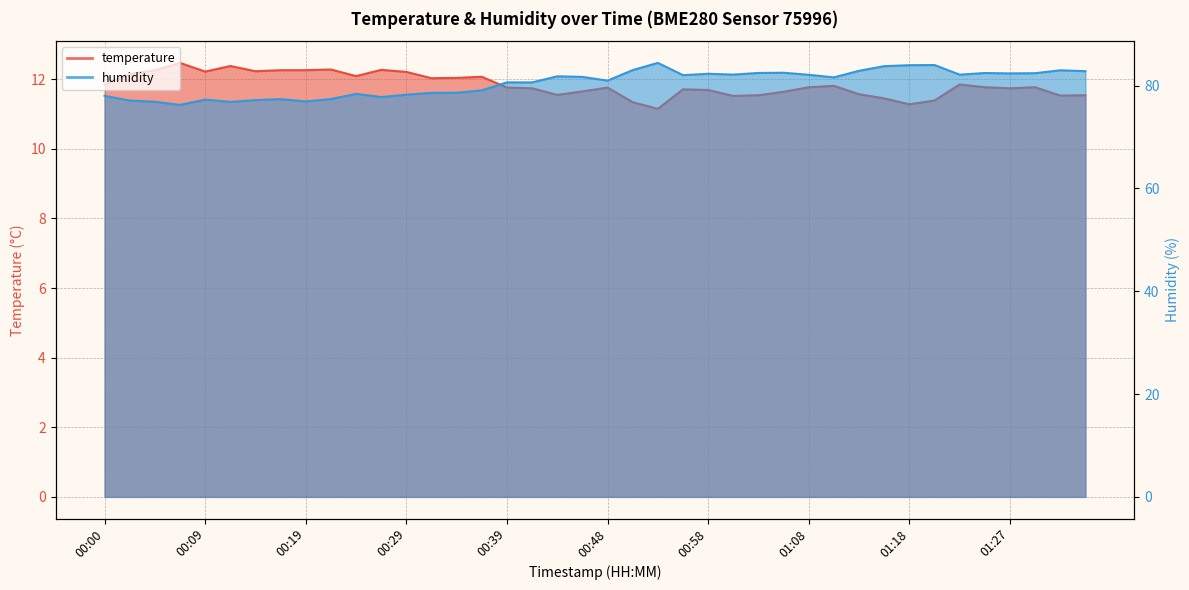

Reading left to right, what are all the values shown in this chart?

temperature: 00:00=11.8	00:02=12.2	00:05=12.3	00:07=12.5	00:09=12.2	00:12=12.4	00:14=12.2	00:17=12.3	00:19=12.3	00:22=12.3	00:24=12.1	00:26=12.3	00:29=12.2	00:31=12.0	00:34=12.0	00:36=12.1	00:39=11.8	00:41=11.7	00:44=11.6	00:46=11.7	00:48=11.8	00:51=11.3	00:53=11.2	00:56=11.7	00:58=11.7	01:01=11.5	01:03=11.5	01:05=11.6	01:08=11.8	01:10=11.8	01:13=11.6	01:15=11.4	01:18=11.3	01:20=11.4	01:23=11.8	01:25=11.8	01:27=11.7	01:30=11.8	01:32=11.5	01:35=11.5
humidity: 00:00=78.0	00:02=77.1	00:05=76.9	00:07=76.2	00:09=77.3	00:12=76.8	00:14=77.2	00:17=77.4	00:19=76.9	00:22=77.4	00:24=78.4	00:26=77.8	00:29=78.2	00:31=78.6	00:34=78.6	00:36=79.1	00:39=80.6	00:41=80.6	00:44=81.8	00:46=81.7	00:48=81.0	00:51=83.0	00:53=84.4	00:56=82.0	00:58=82.3	01:01=82.1	01:03=82.5	01:05=82.5	01:08=82.1	01:10=81.6	01:13=82.9	01:15=83.8	01:18=84.0	01:20=84.0	01:23=82.1	01:25=82.5	01:27=82.4	01:30=82.4	01:32=83.0	01:35=82.8